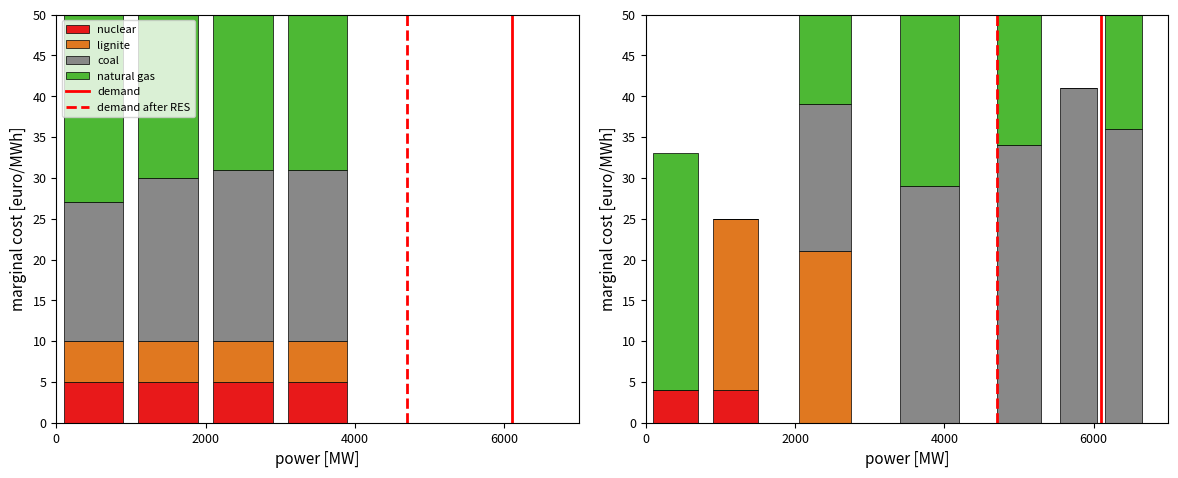

What is the lowest value of the natural gas series?

25